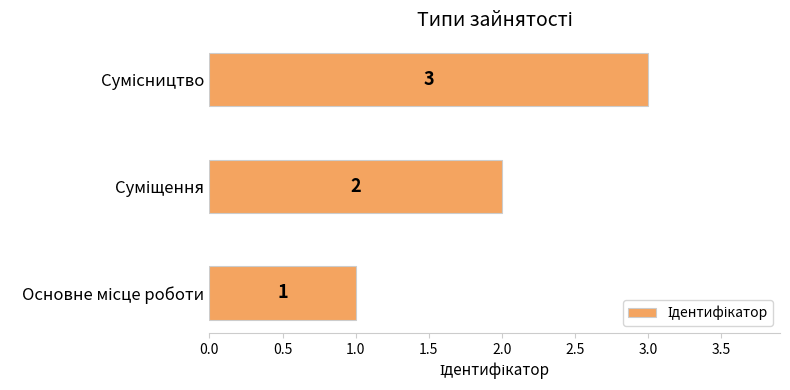

Count the values in the range 1 to 3.

3